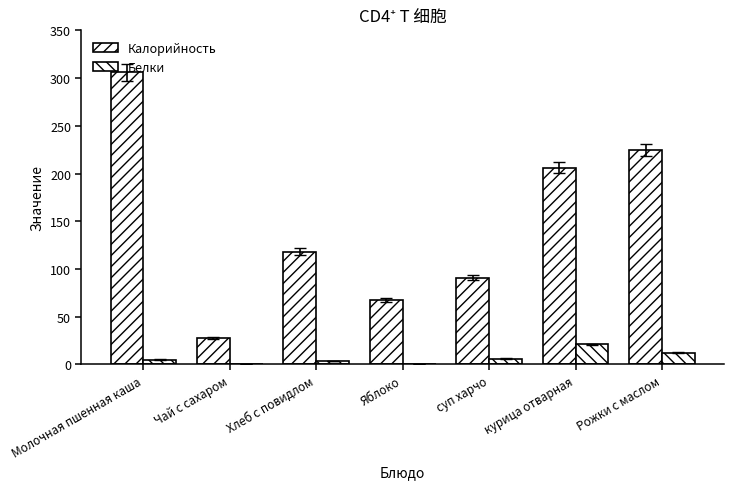

How many values in the Белки series exceed 5?

4